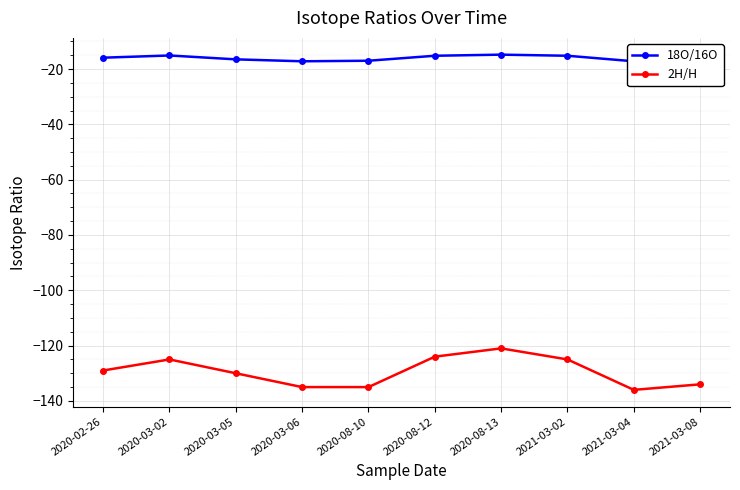

The value of 2H/H at 2020-08-10 is -135.0. True or false?

True